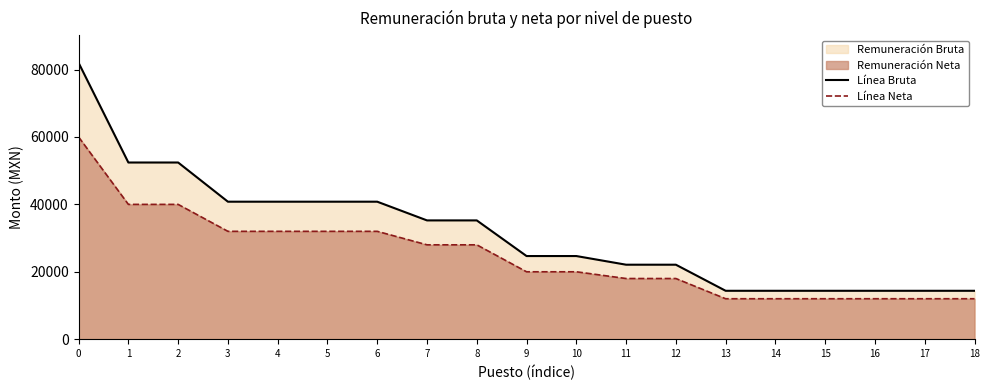

Which series has the largest total across all categories?

Línea Bruta